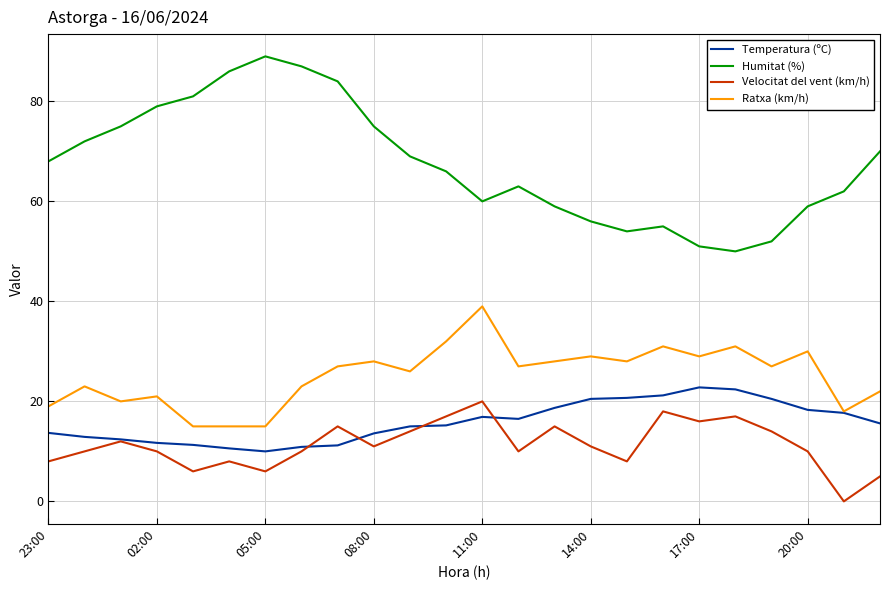

Which series has the largest range (max minus min)?

Humitat (%)